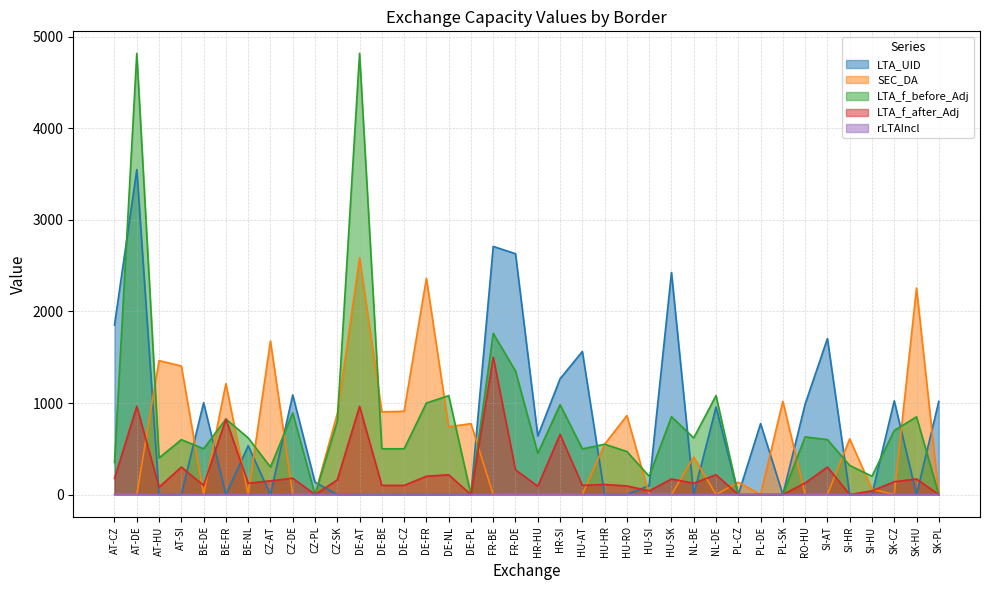

How many distinct data groups are displayed?

5